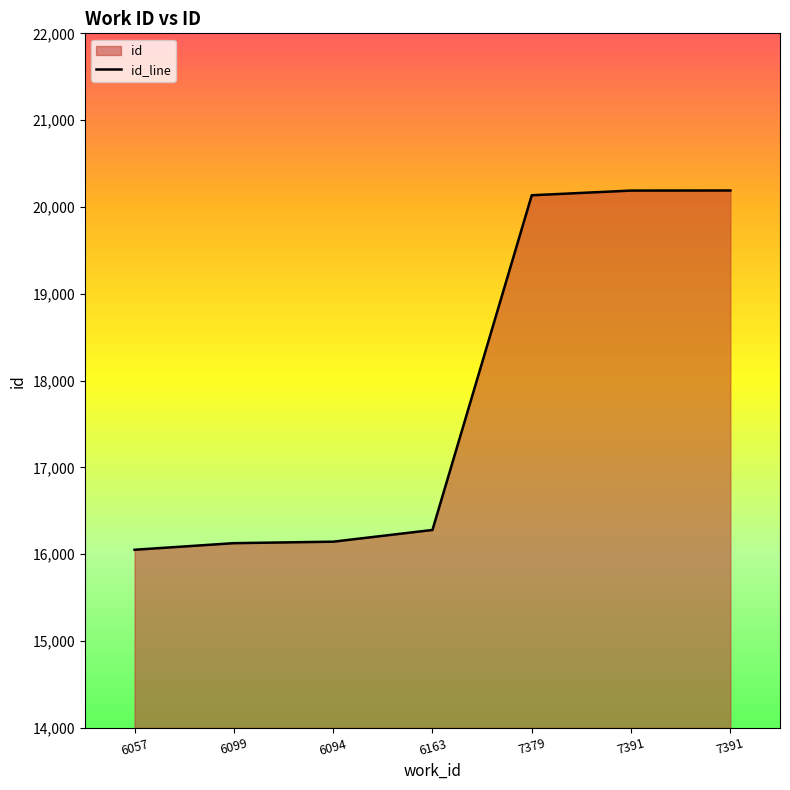

What is the difference between the maximum and minimum values?

4138